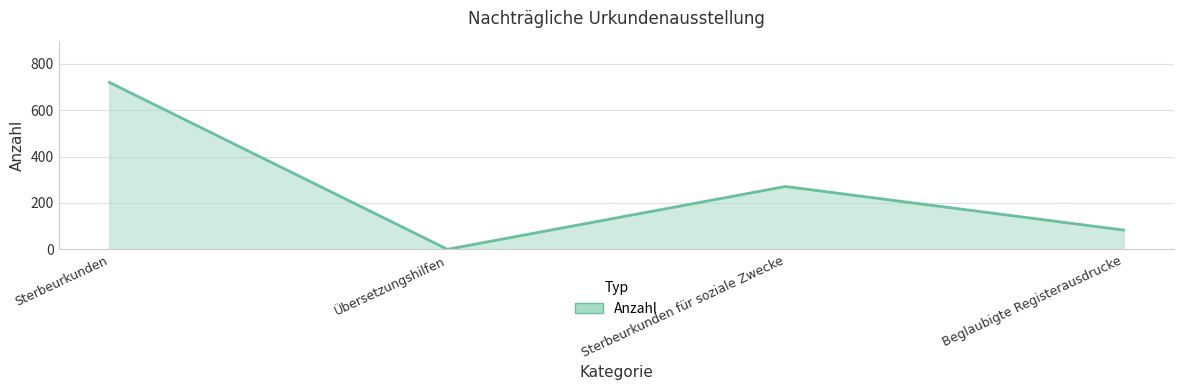

Does the chart display data point markers on the line(s)?

No